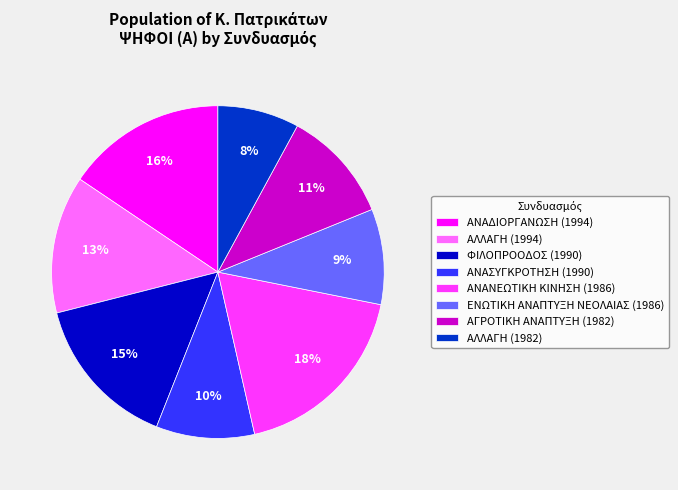

Approximately how many times larger is the value at ΑΓΡΟΤΙΚΗ ΑΝΑΠΤΥΞΗ (1982) compared to ΑΛΛΑΓΗ (1994)?

0.8